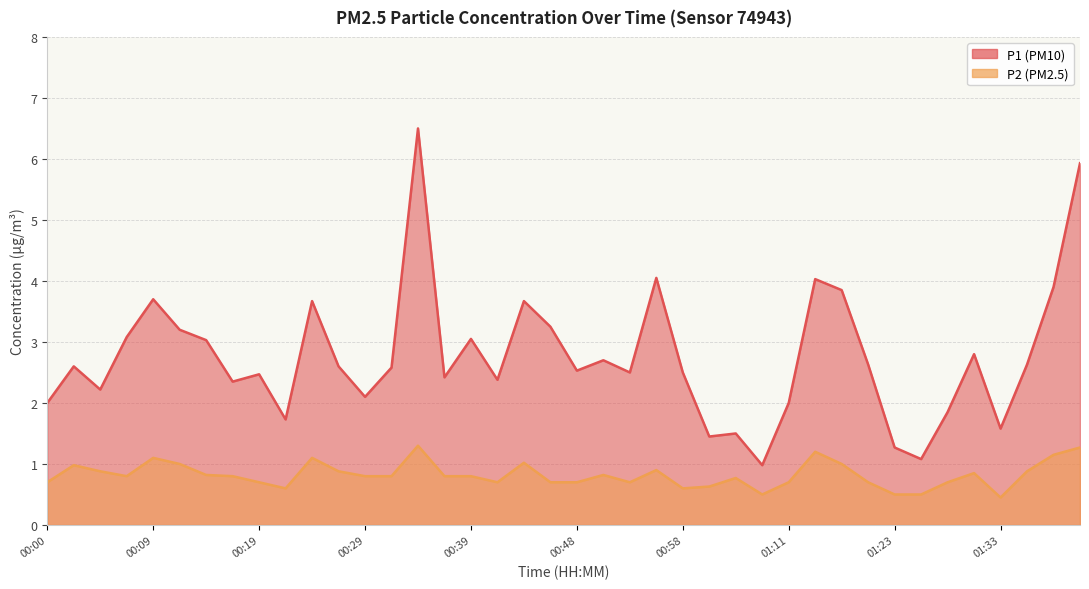

What is the sum of all P1 values?

110.4